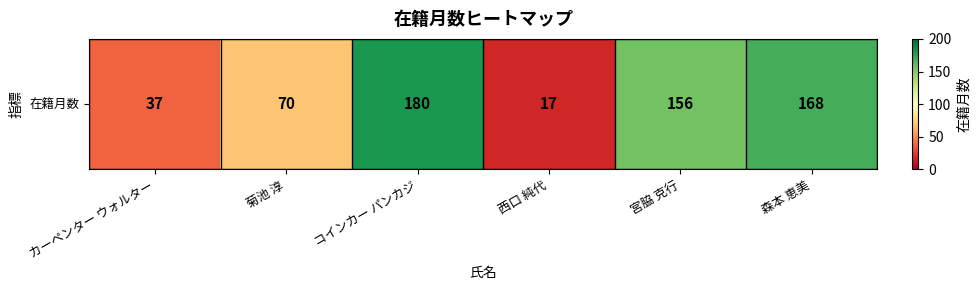

What is the difference between the maximum and second lowest values?

143